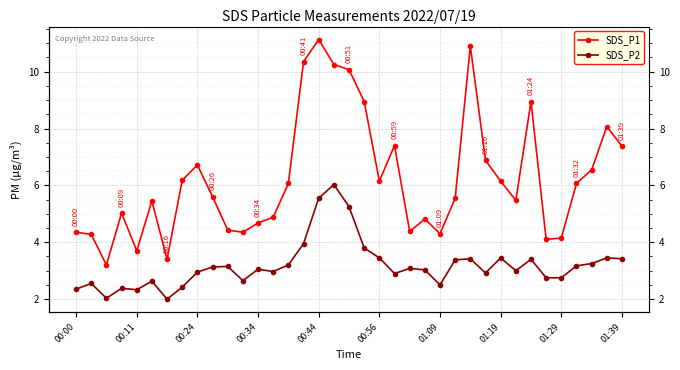

Is the value of SDS_P1 at 23 greater than the value of SDS_P2 at 28?

Yes